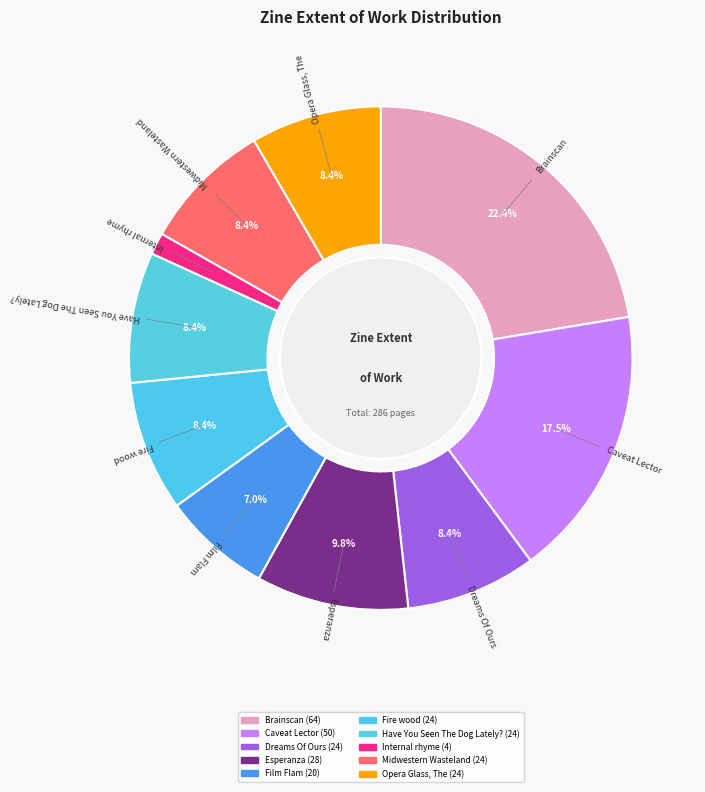

How many segments does this pie chart have?

10